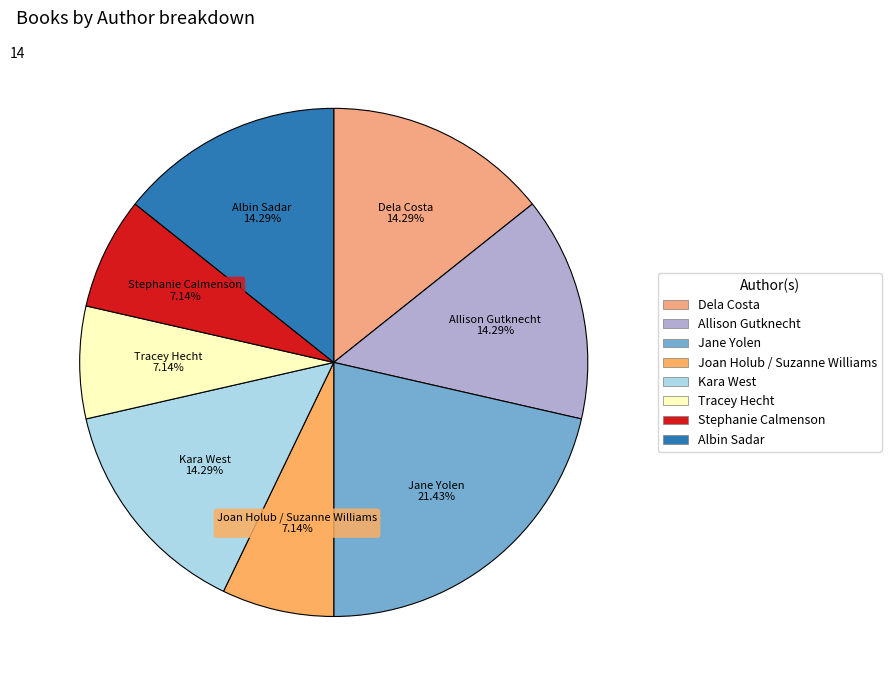

Which slice is the largest?

Jane Yolen